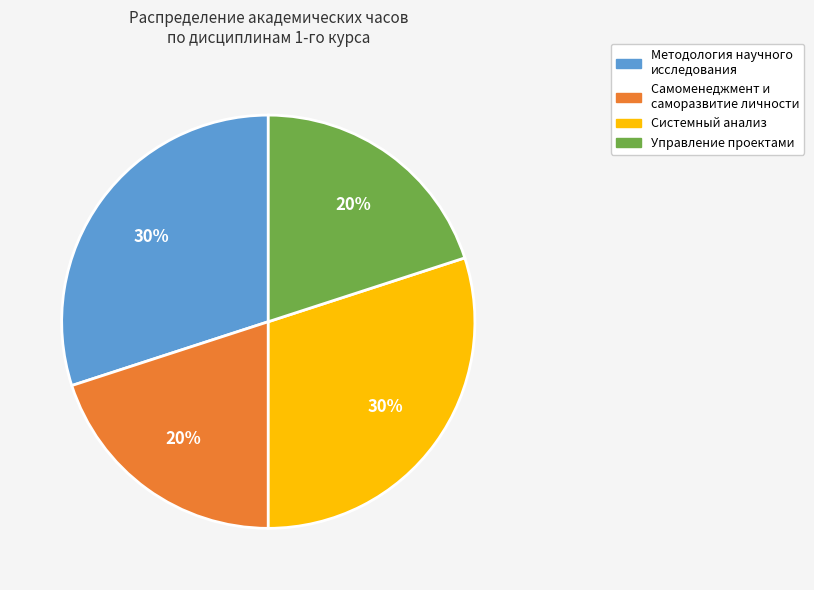

Is the sum of Системный анализ and Методология научного исследования greater than half?

Yes